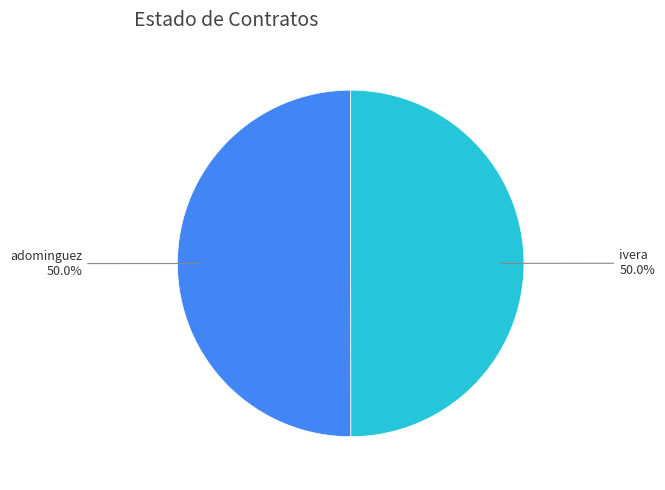

To the nearest percent, what percentage of the pie is adominguez?

50%